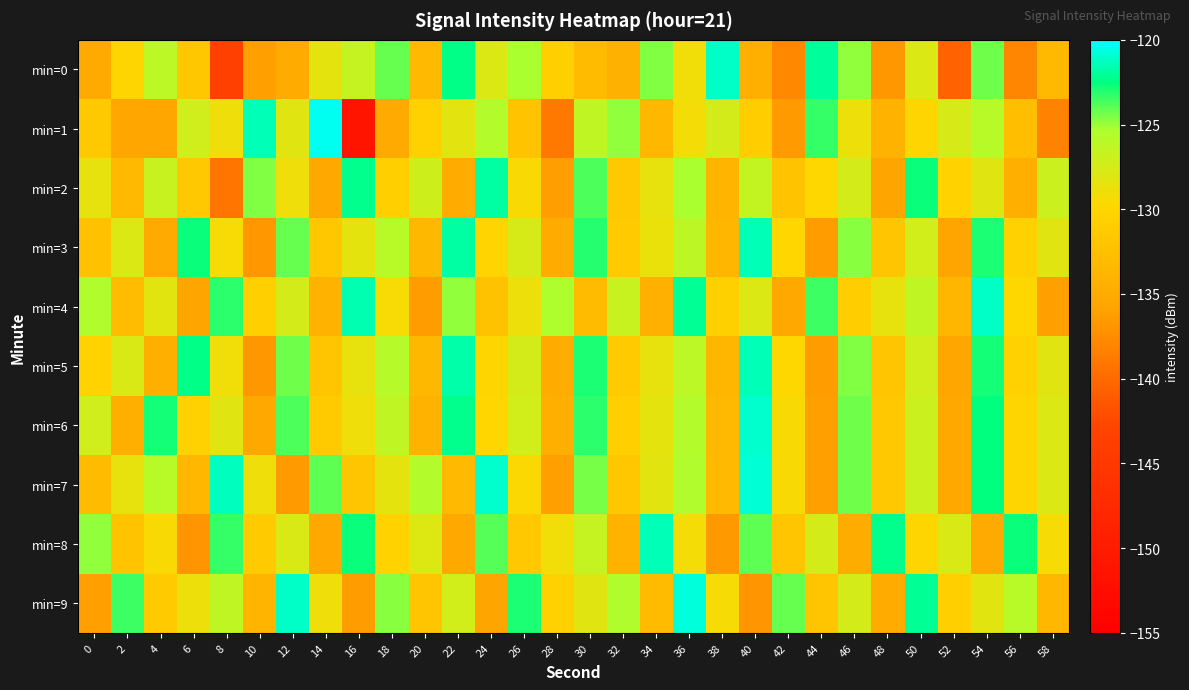

How many series are shown in this chart?

10